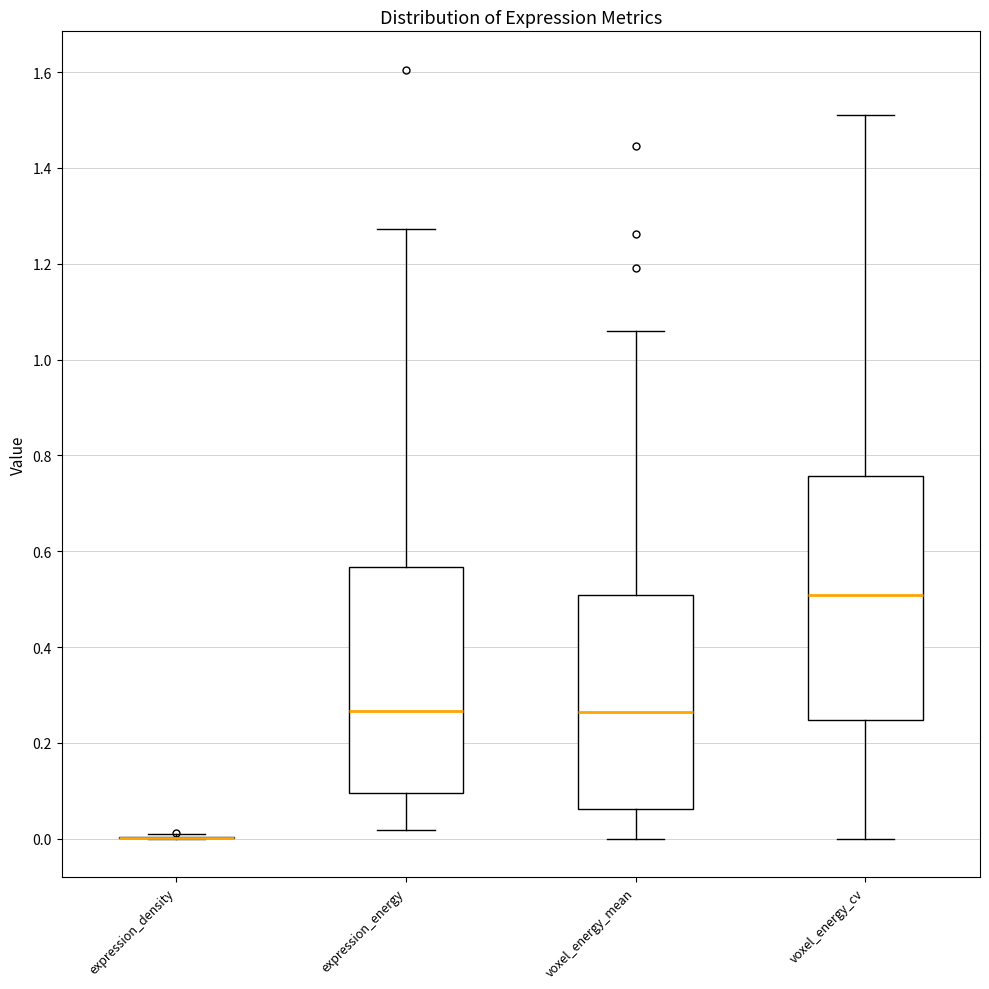

Reading left to right, read every box against the y-axis: the position of its median line, the range the box covers, and the ends of its whiskers. The values are not printed on the chart, so give them approximately, as read against the axis.

expression_density: box collapsed to a line at 0.00, whiskers 0.00 to 0.00
expression_energy: median 0.26, box 0.10 to 0.56, whiskers 0.02 to 1.28
voxel_energy_mean: median 0.26, box 0.06 to 0.50, whiskers 0.00 to 1.06
voxel_energy_cv: median 0.50, box 0.24 to 0.76, whiskers 0.00 to 1.52